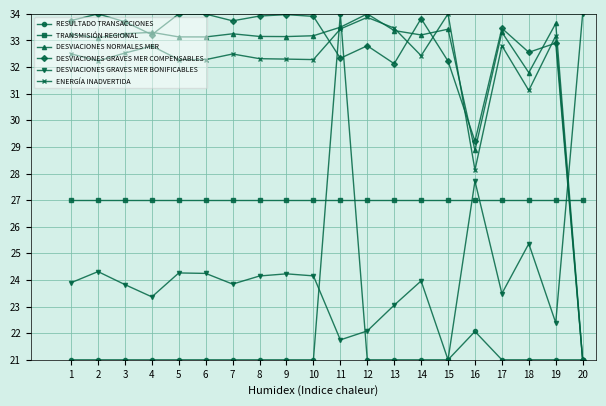

At which category is the sum across all series the highest?

11